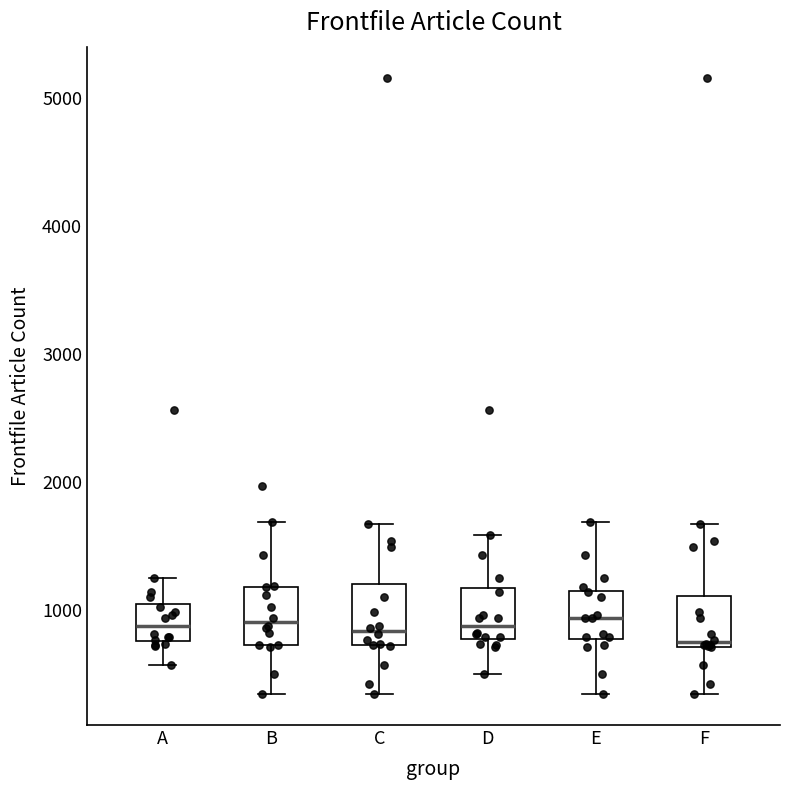

Reading left to right, read every box against the y-axis: the position of its median line, the range the box covers, and the ends of its whiskers. The values are not printed on the chart, so give them approximately, as read against the axis.

A: median 900, box 800 to 1000, whiskers 600 to 1300
B: median 900, box 700 to 1200, whiskers 300 to 1700
C: median 800, box 700 to 1200, whiskers 300 to 1700
D: median 900, box 800 to 1200, whiskers 500 to 1600
E: median 900, box 800 to 1100, whiskers 300 to 1700
F: median 700 (just above the box's lower edge), box 700 to 1100, whiskers 300 to 1700